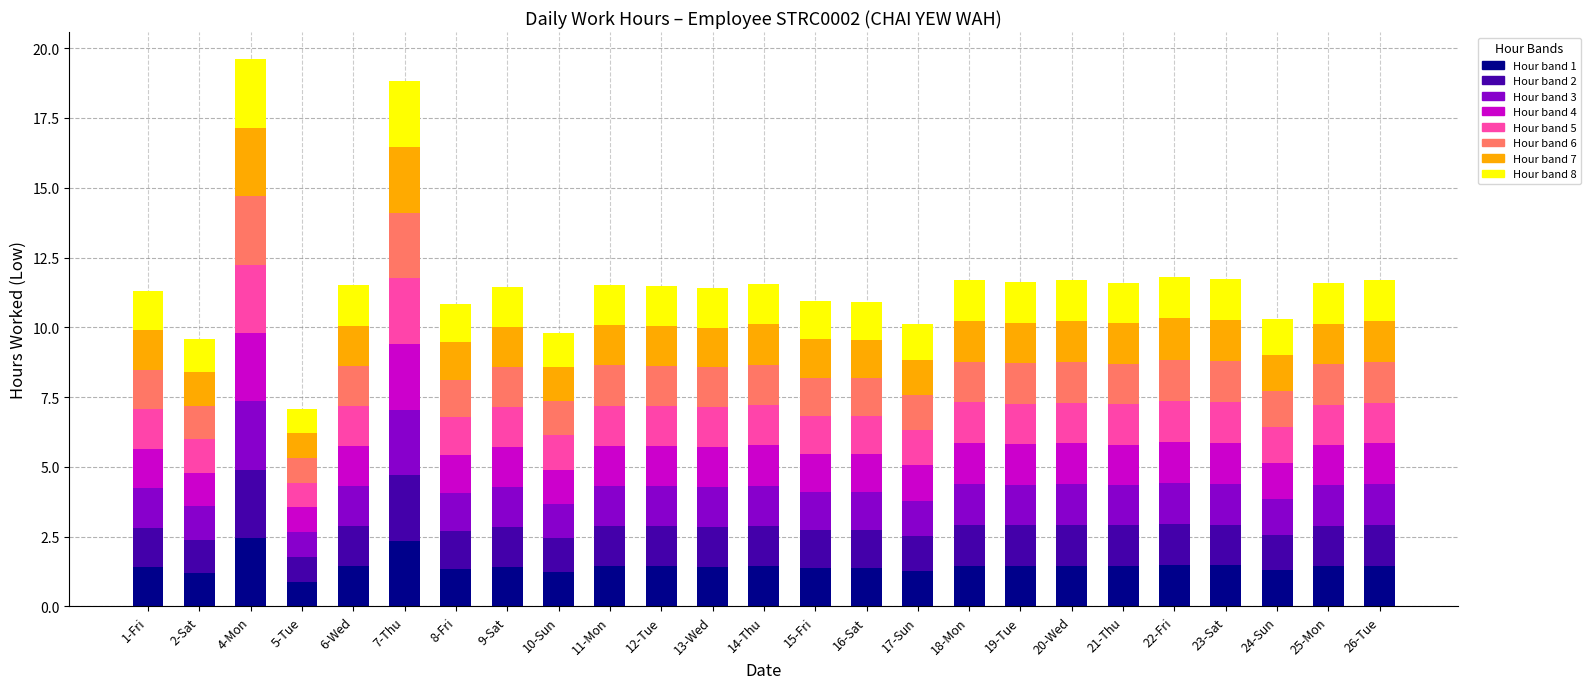

The chart shows a value of 1.5 at 26-Tue. True or false?

True